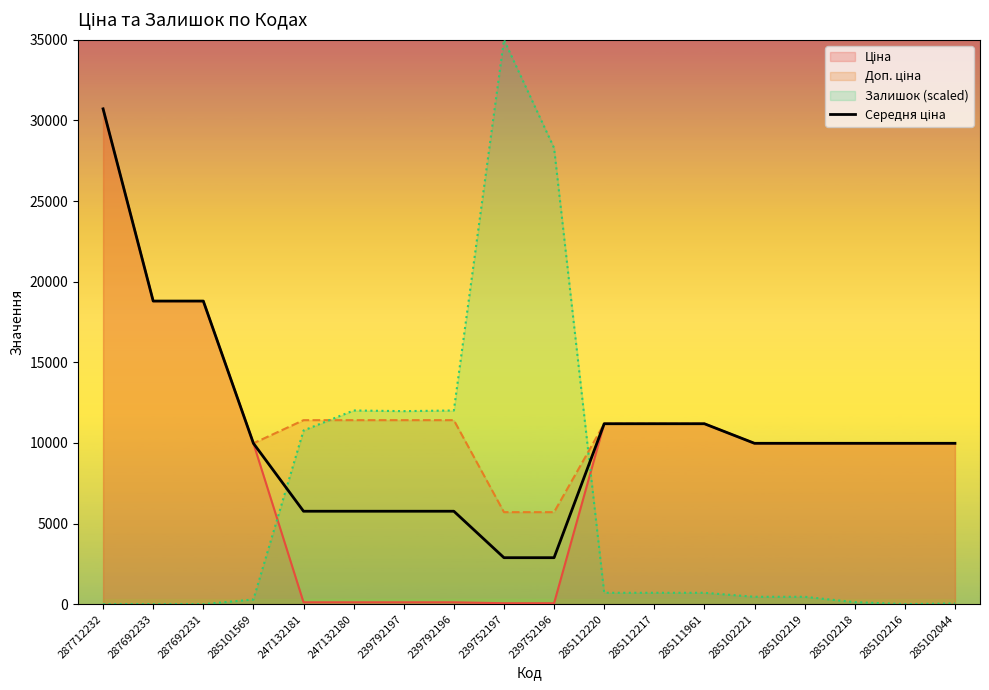

What is the label of the 1st point from the right?

285102044